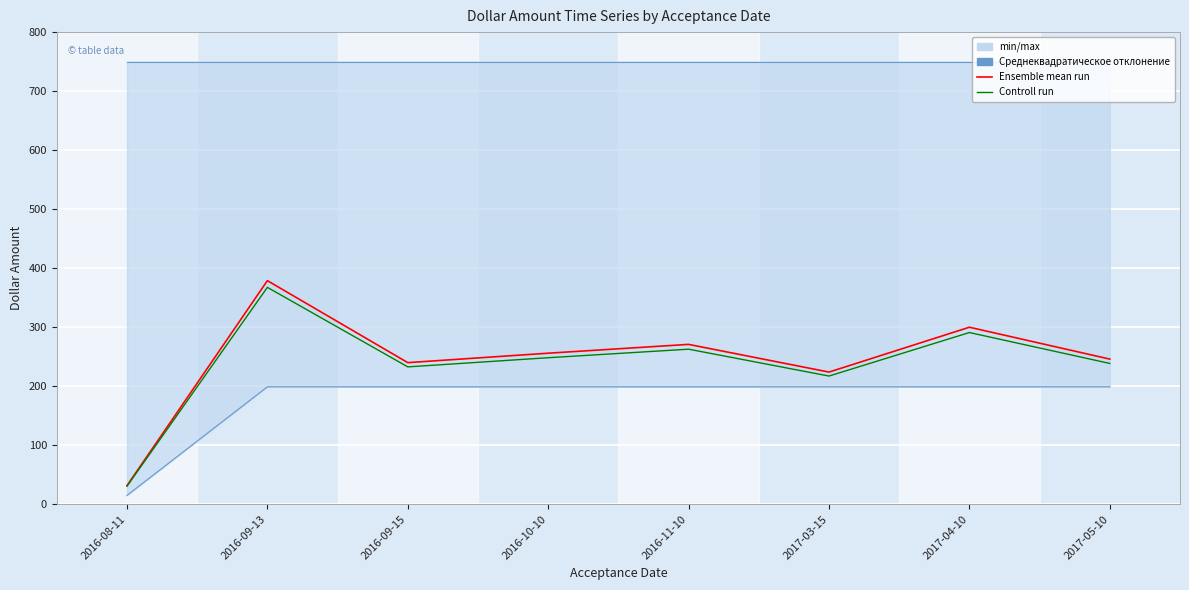

At which category does Controll run reach its first local valley?

2016-09-15